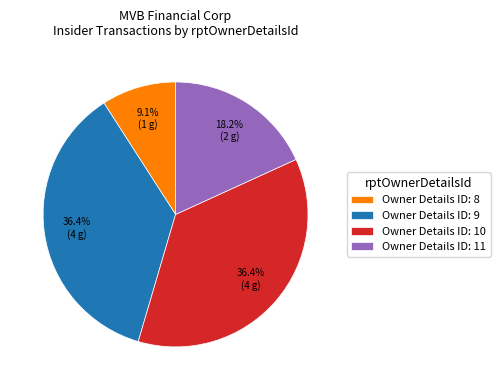

Which slice is the smallest?

Owner Details ID: 8